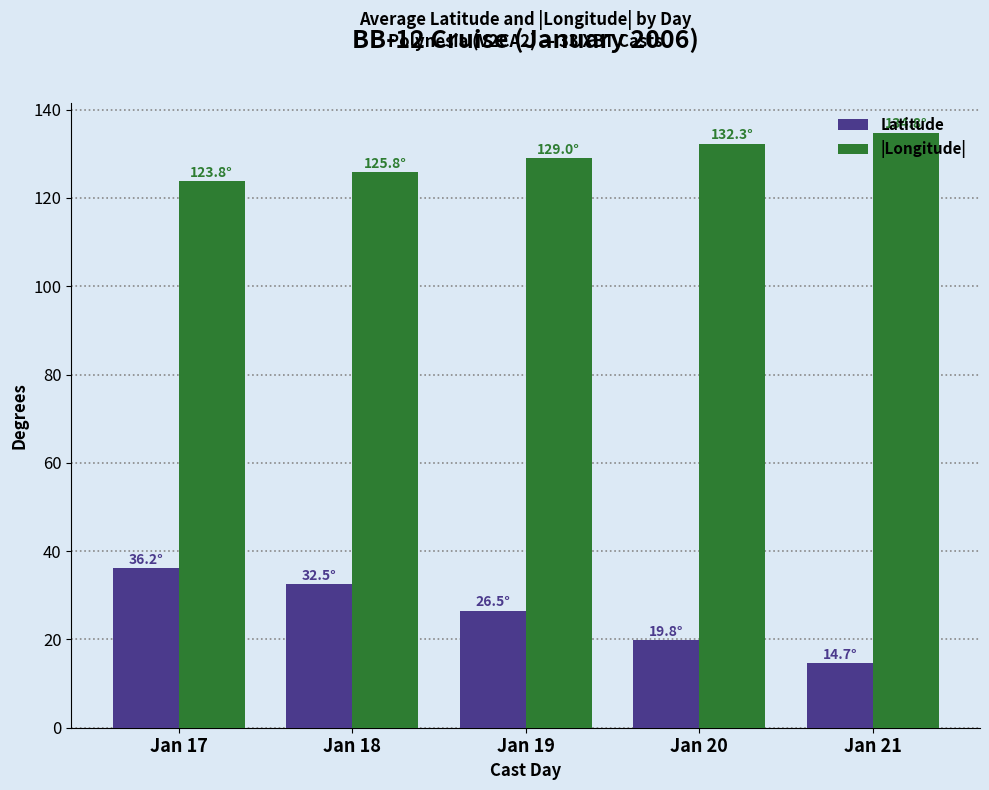

Where does the Latitude series first go above 26?

Jan 17